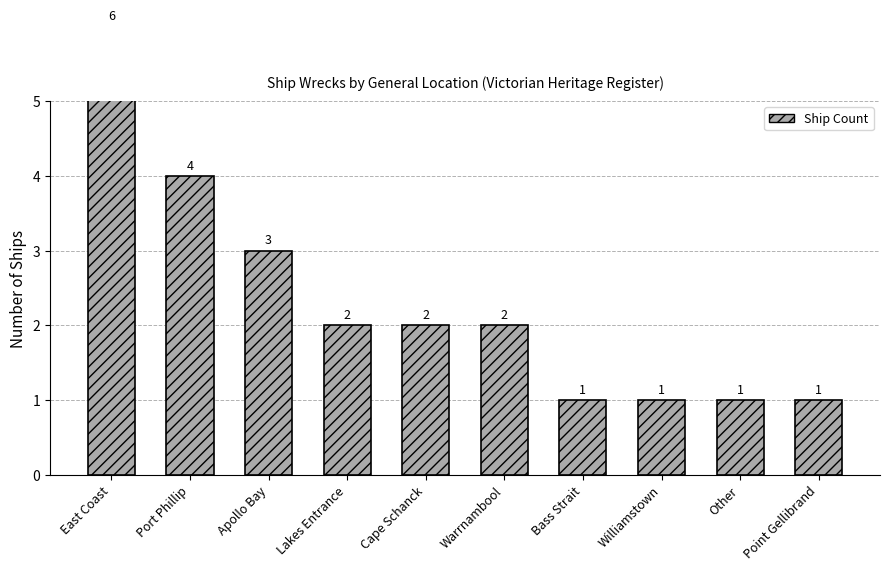

What is the change in value from East Coast to Bass Strait?

-5